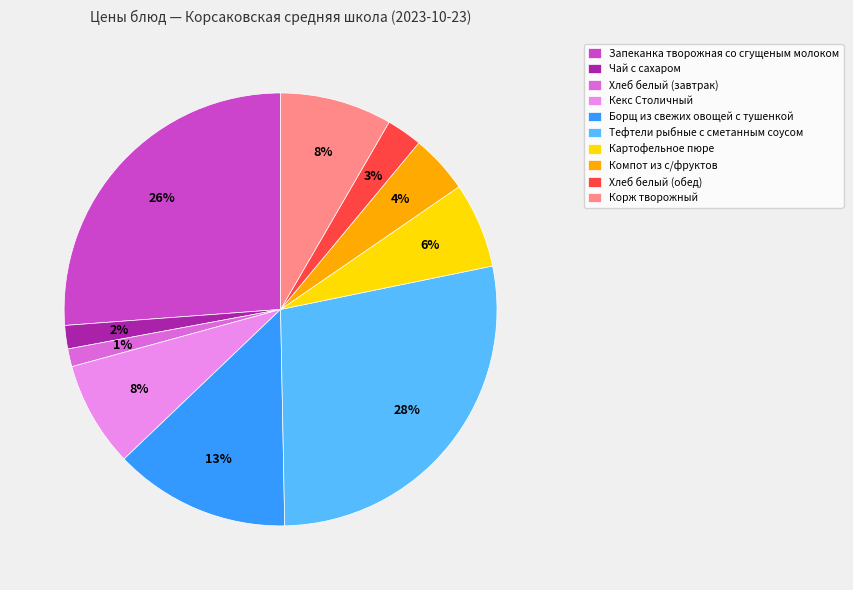

Approximately how many times larger is the value at Хлеб белый (обед) compared to Чай с сахаром?

1.5